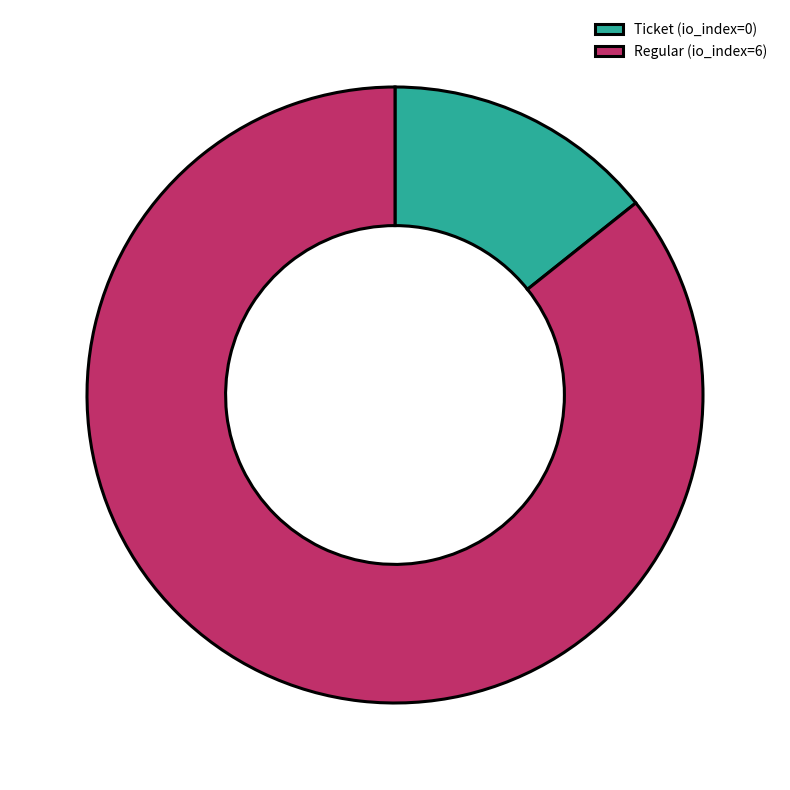

Is there any slice that represents more than half of the pie?

Yes